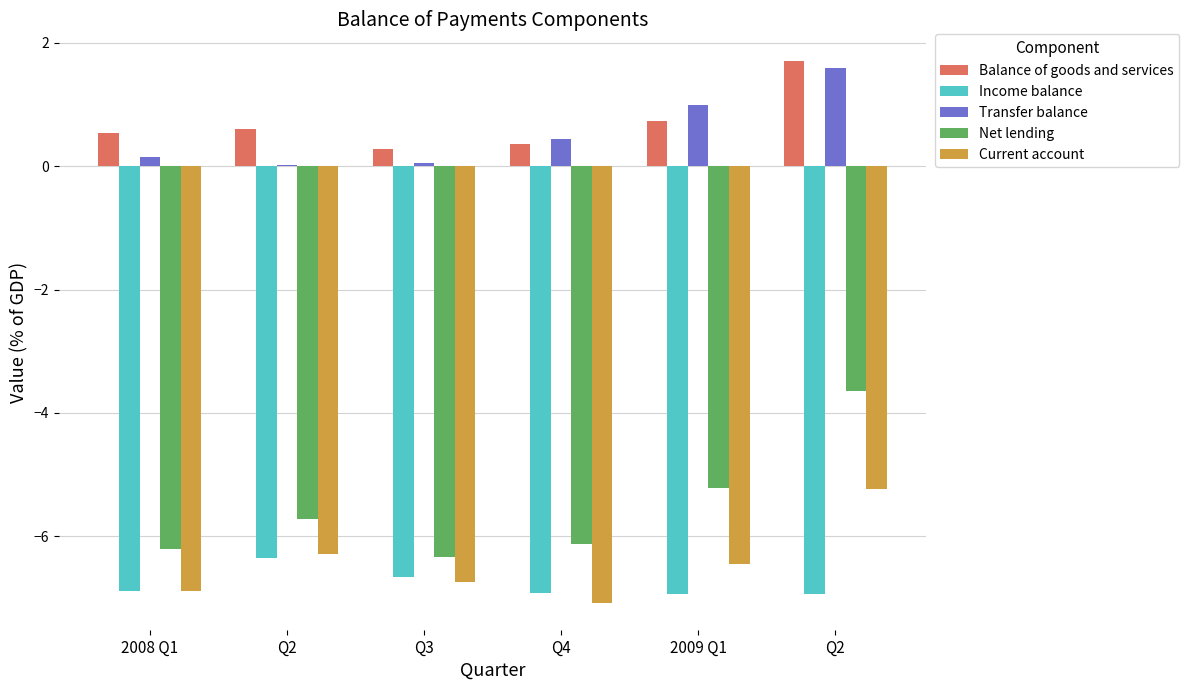

Rank the series at Q2 from highest to lowest value.

Balance of goods and services, Transfer balance, Net lending, Current account, Income balance